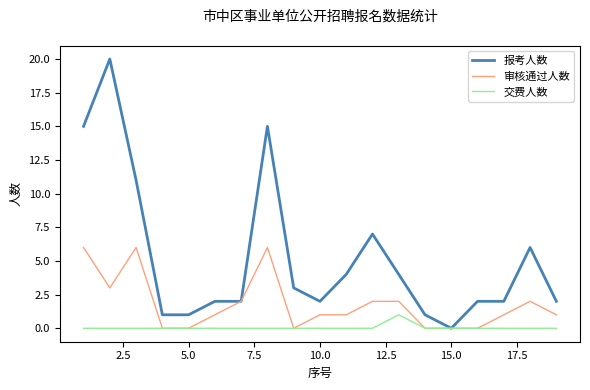

Which series has the largest range (max minus min)?

报考人数